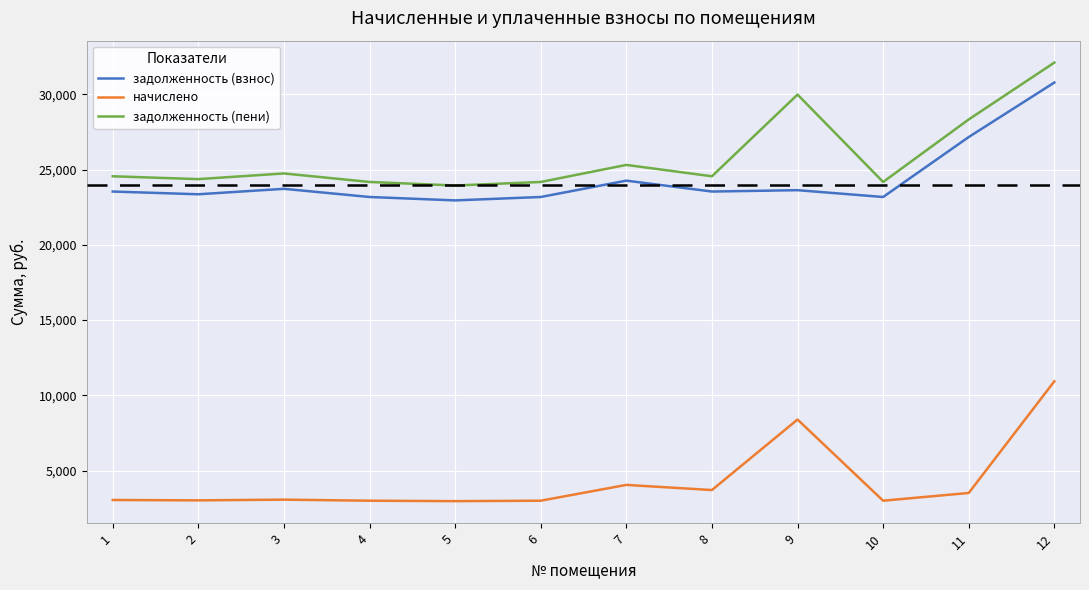

What is the difference between the maximum and second lowest values in the задолженность (взнос) series?

7605.1